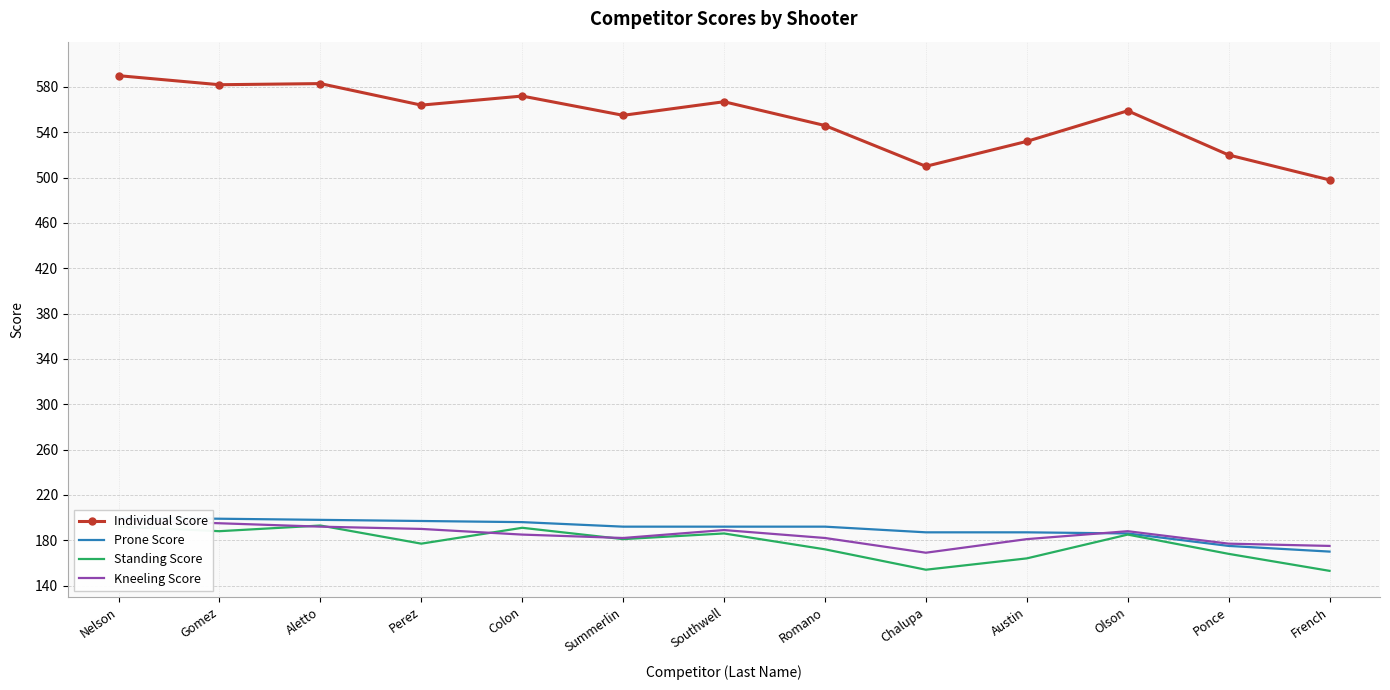

At which label does Prone Score first exceed 192?

Nelson